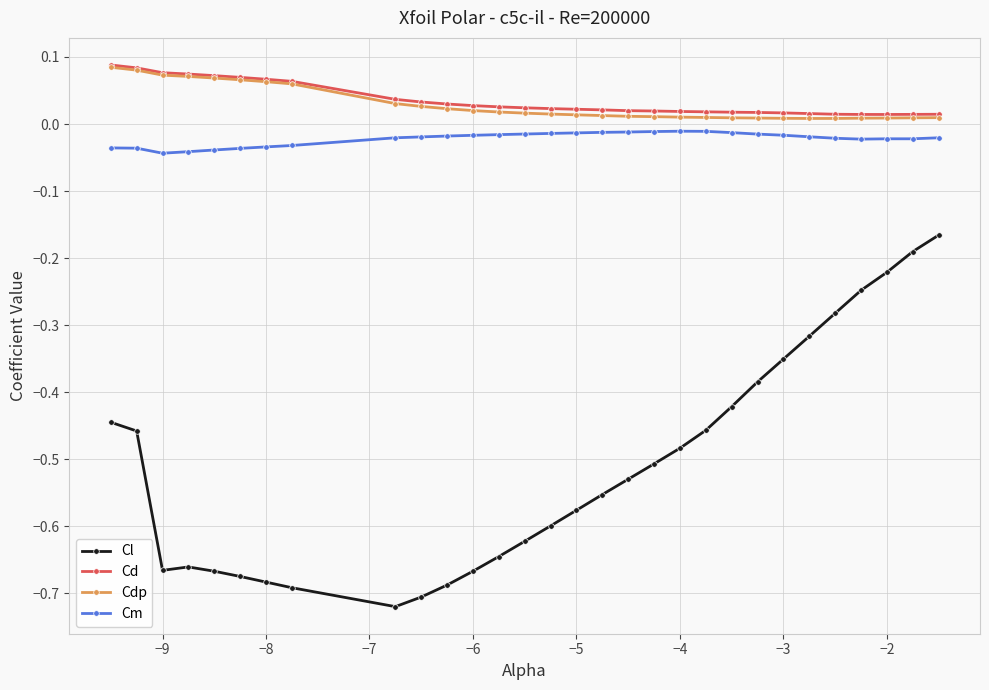

Which series has the largest range (max minus min)?

Cl